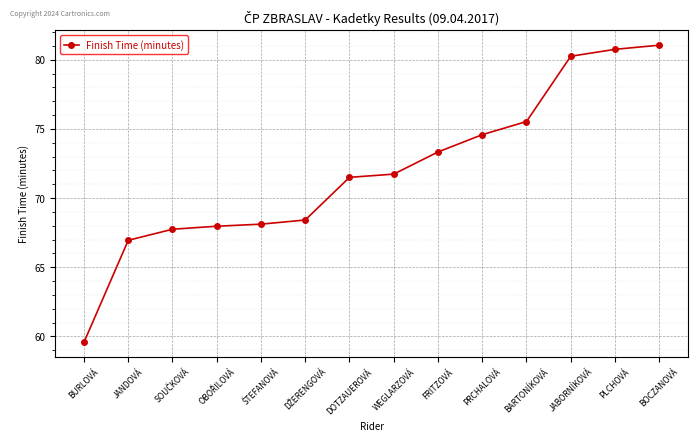

What is the smallest value displayed?

59.6